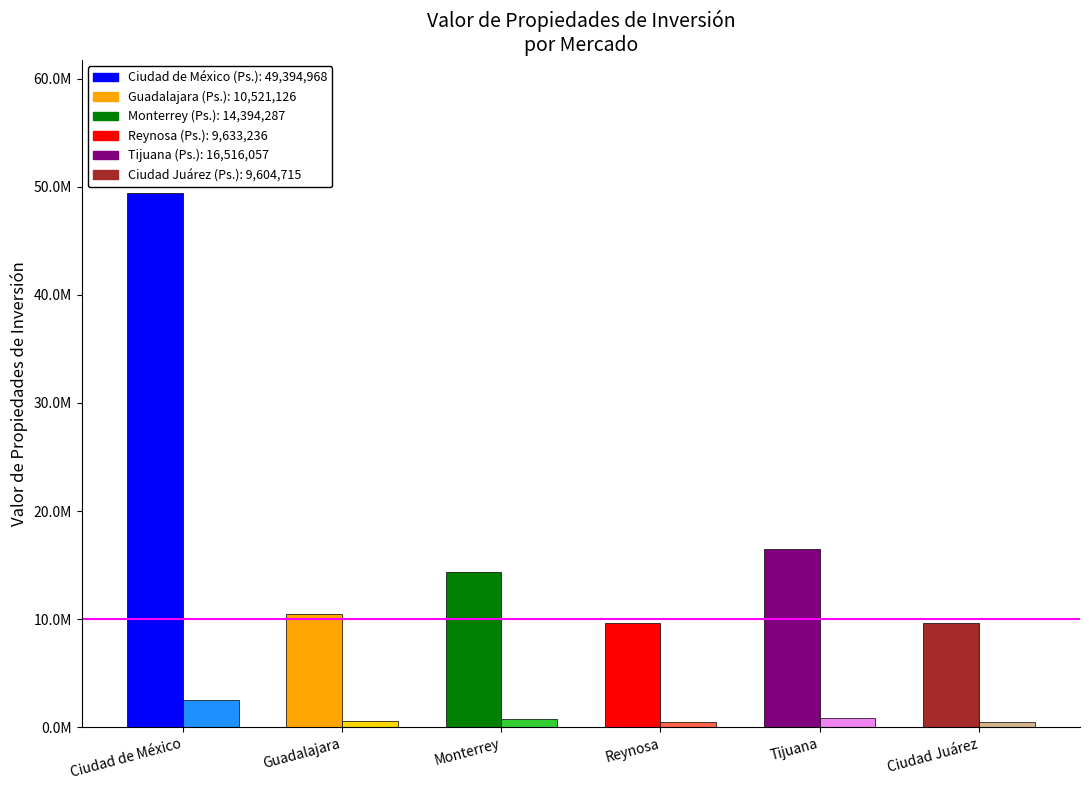

Is it true that Total (Ps.) equals 49394968.1 at Ciudad de México?

True